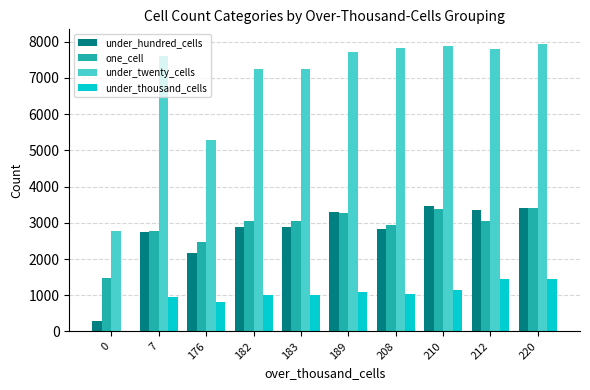

Where is under_hundred_cells nearest to the value 1885?

176